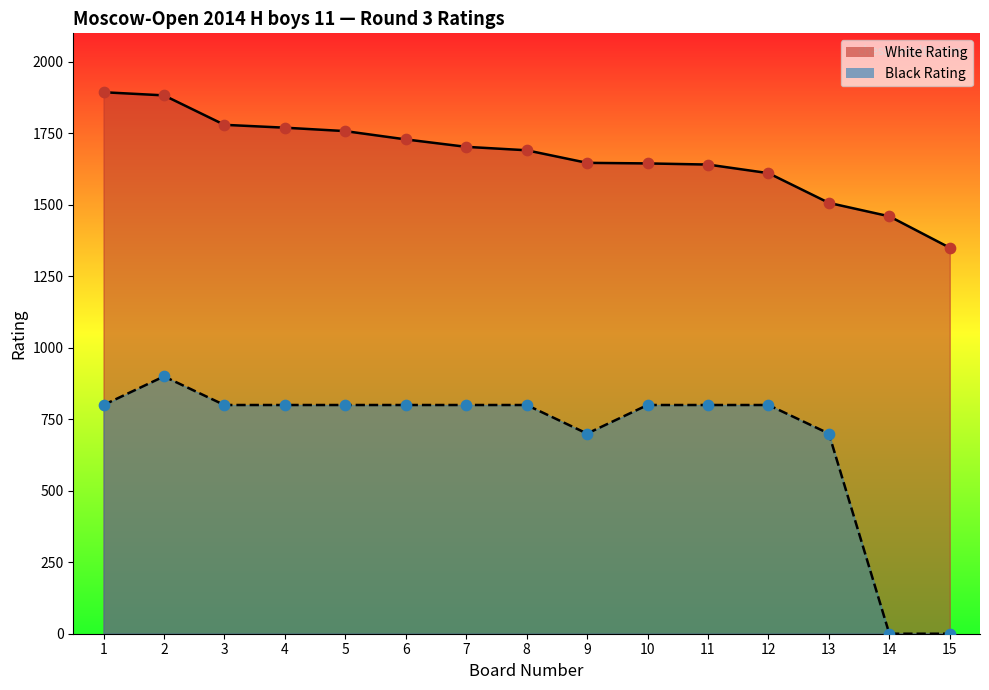

Is the value of Black Rating at 2 greater than the value of White Rating at 3?

No